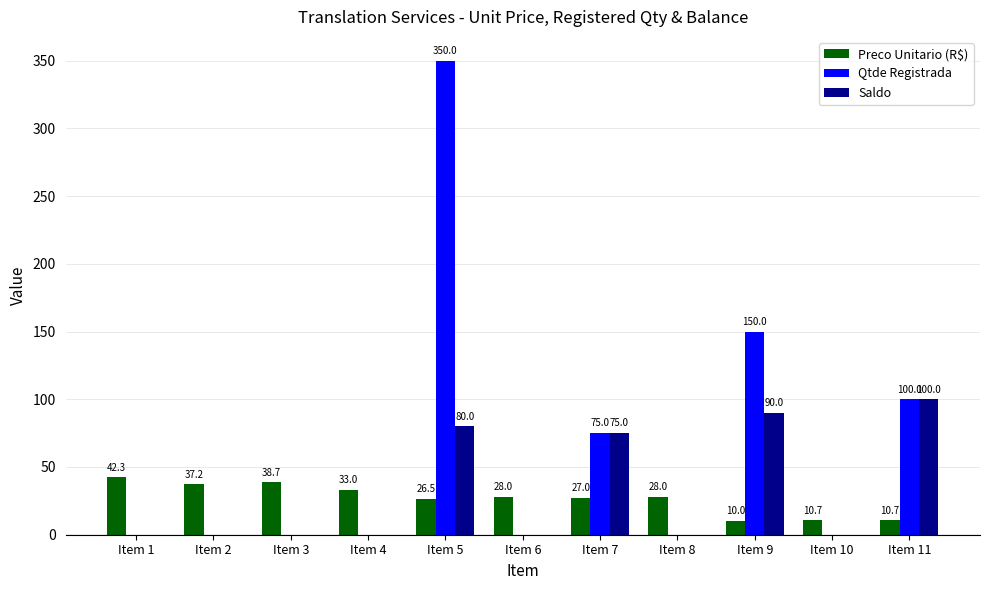

What is the sum of all Qtde Registrada values?

675.0